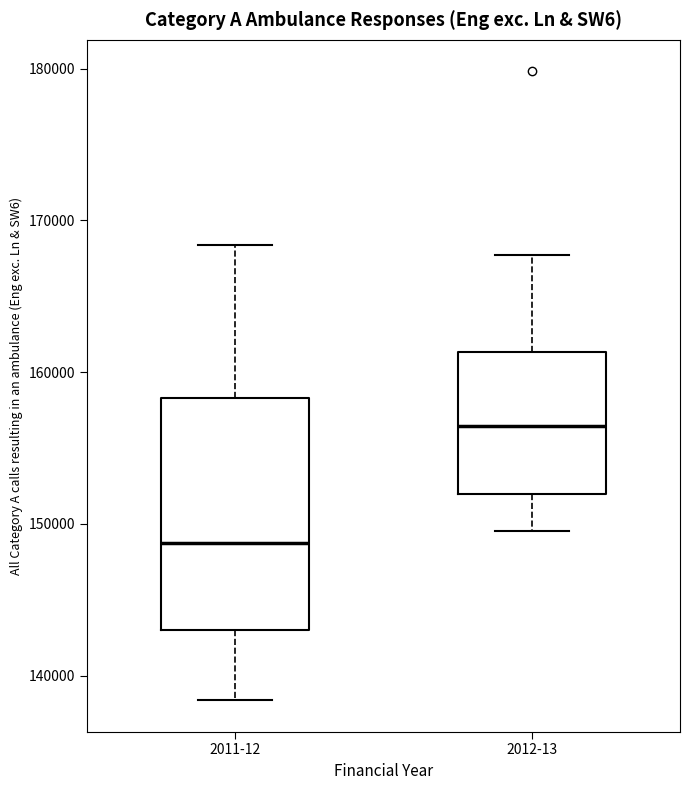

Which box has the highest median line?

2012-13